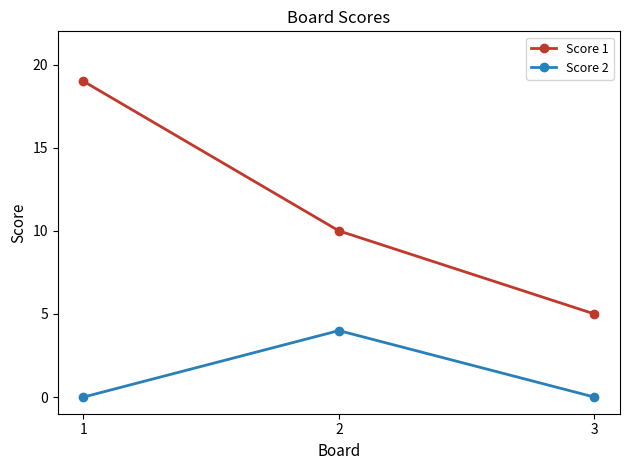

What is the minimum value for Score 1?

5